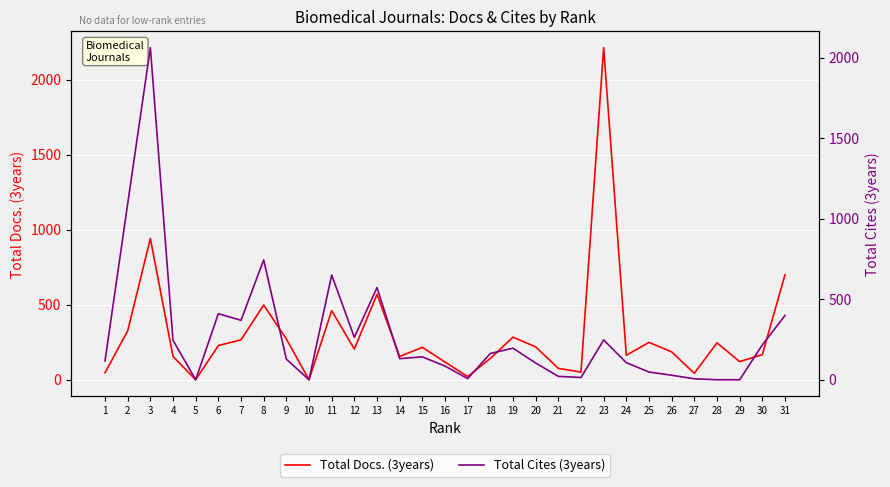

List the labels in order of Total Docs. (3years) value, largest first.

23, 3, 31, 13, 8, 11, 2, 19, 9, 7, 25, 28, 6, 20, 15, 12, 26, 30, 24, 4, 14, 18, 29, 16, 21, 22, 1, 27, 17, 5, 10